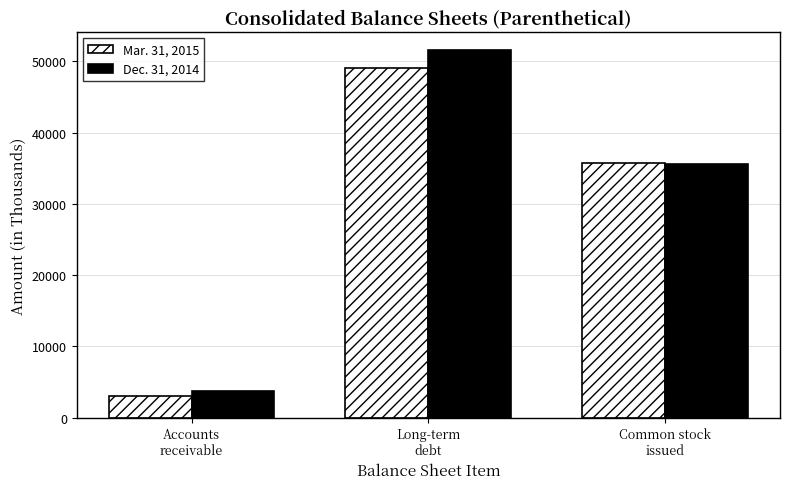

How many values in the Mar. 31, 2015 series are below 35693?

1